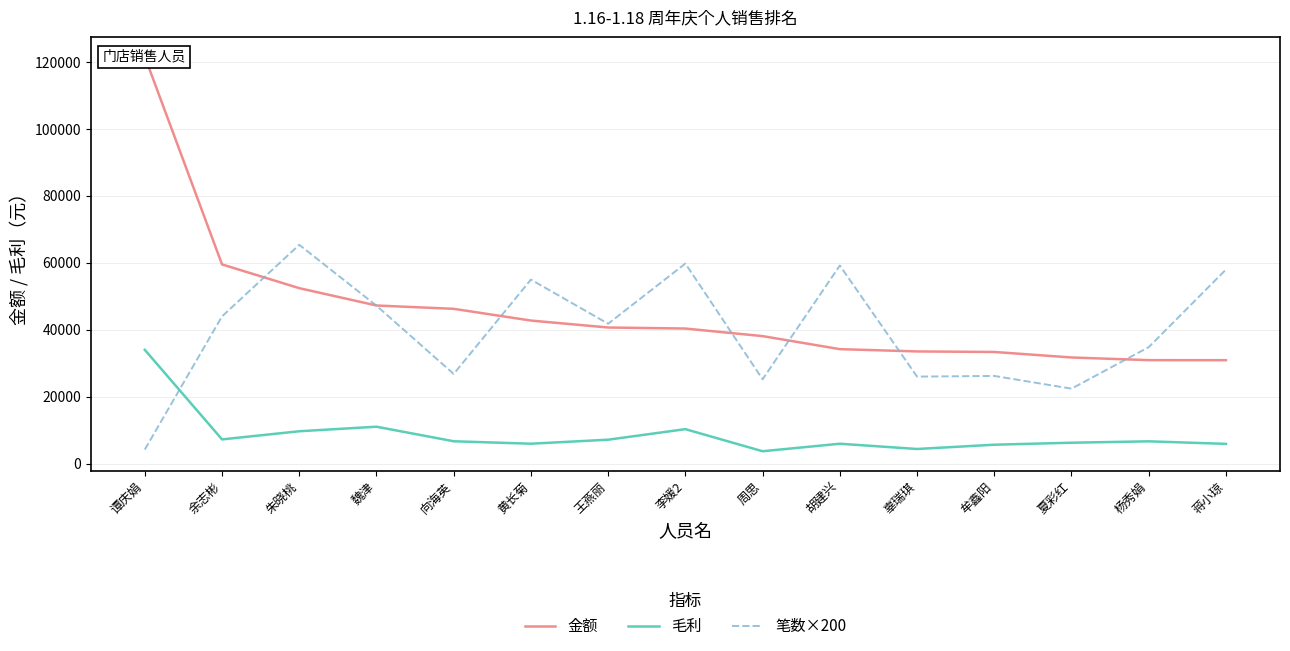

Which has a higher value, 牟鑫阳 or 谭庆娟?

谭庆娟